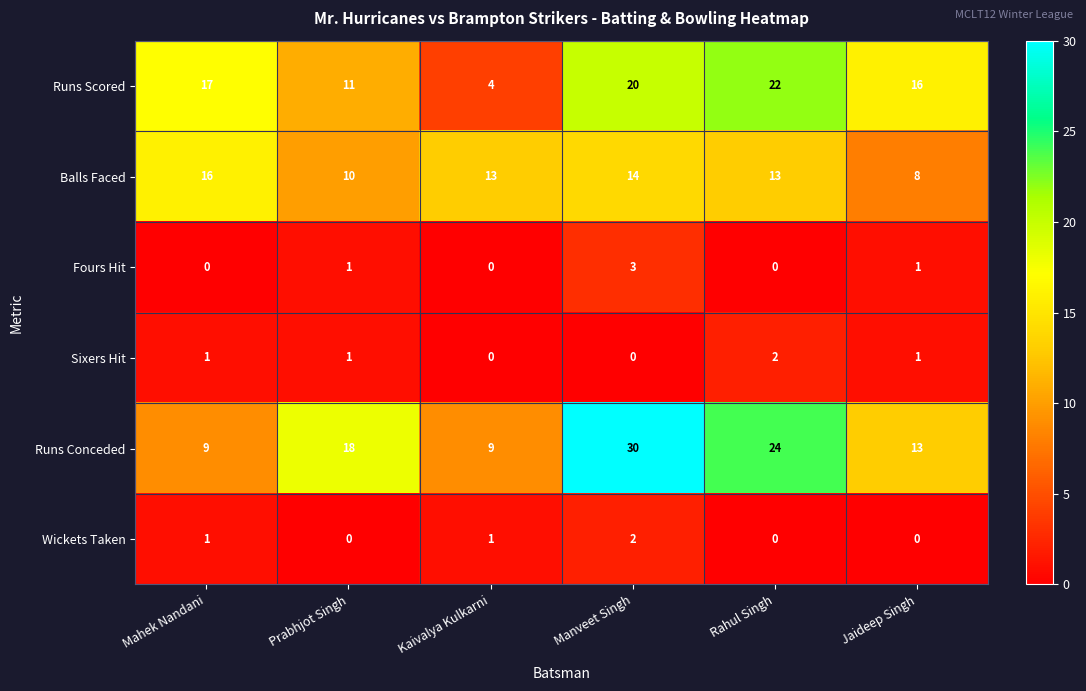

Count the Balls Faced values in the range 10 to 14.

4